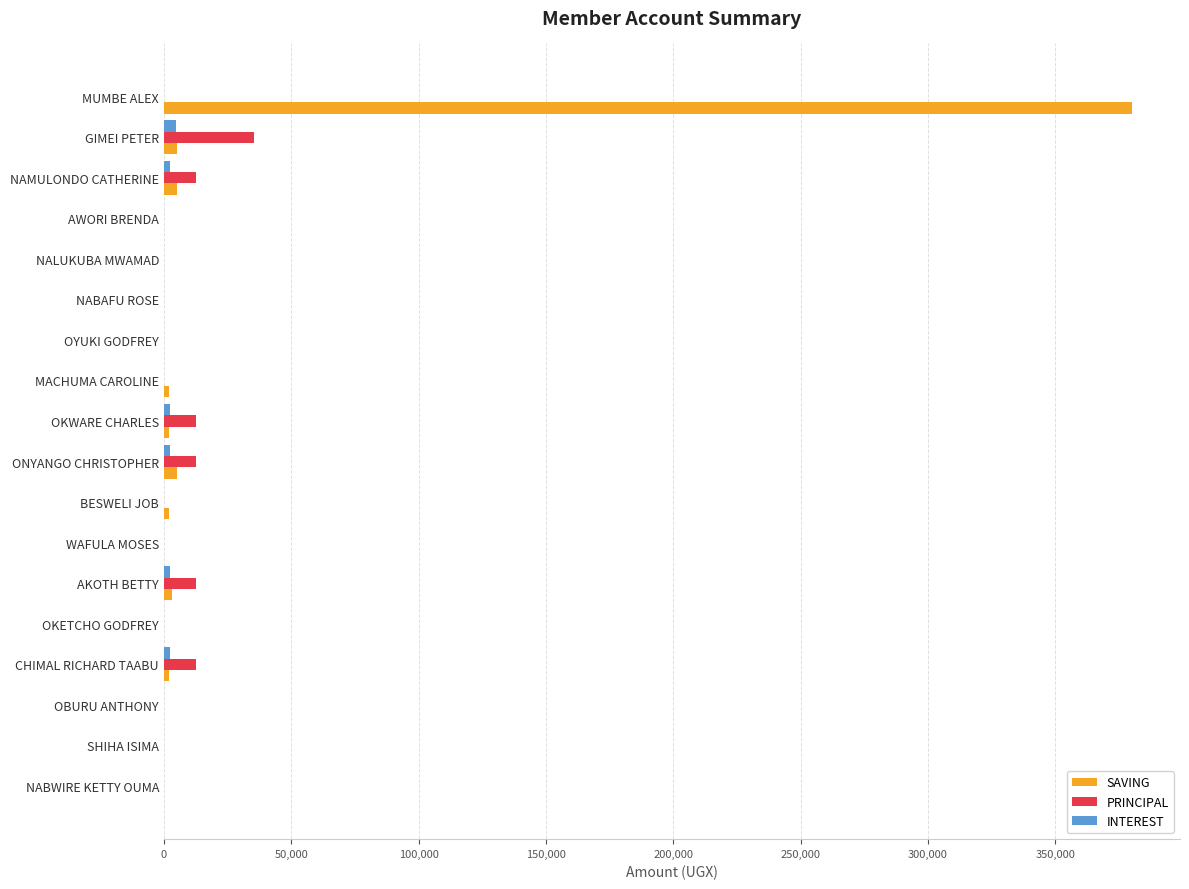

How many values in the INTEREST series exceed 0?

6